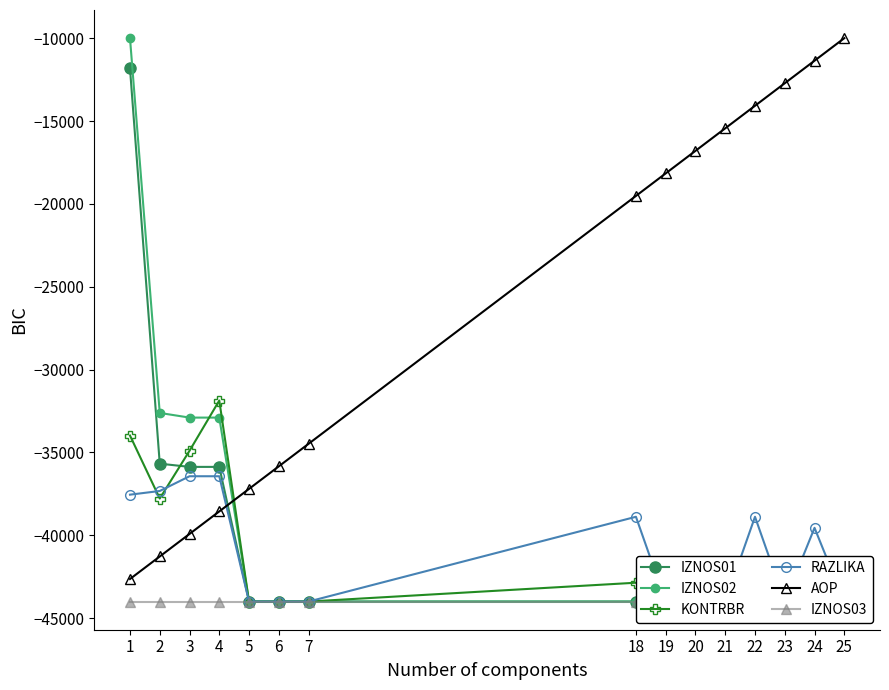

Between 20 and 18, which is larger?

20